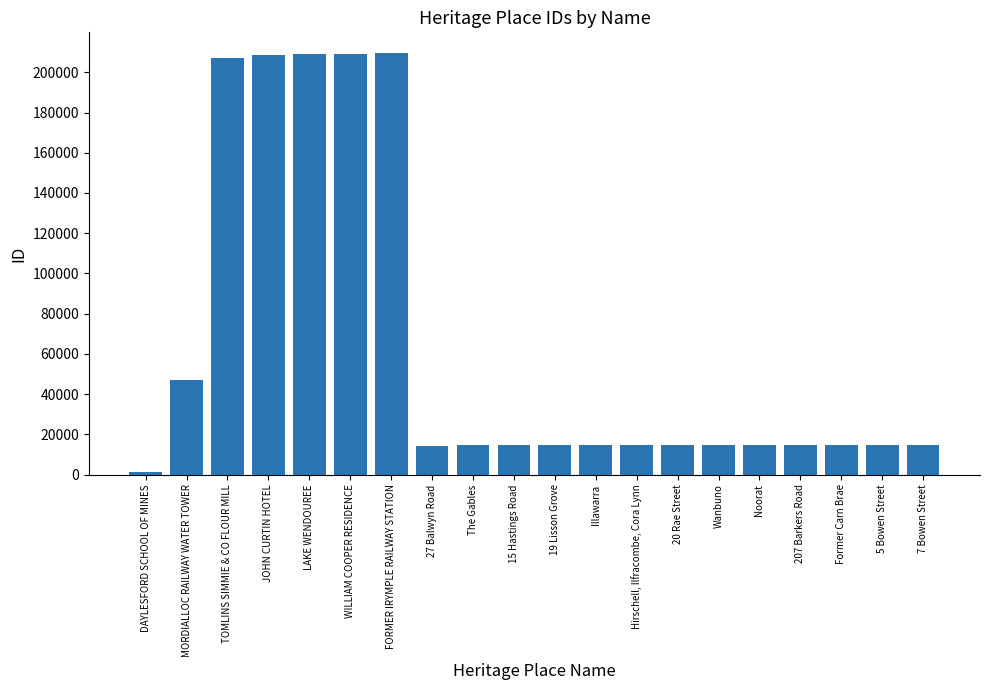

Rank the categories by value from lowest to highest.

DAYLESFORD SCHOOL OF MINES, 27 Balwyn Road, The Gables, 15 Hastings Road, 19 Lisson Grove, Illawarra, Hirschell, Ilfracombe, Cora Lynn, 20 Rae Street, Wanbuno, Noorat, 207 Barkers Road, Former Carn Brae, 5 Bowen Street, 7 Bowen Street, MORDIALLOC RAILWAY WATER TOWER, TOMLINS SIMMIE & CO FLOUR MILL, JOHN CURTIN HOTEL, LAKE WENDOUREE, WILLIAM COOPER RESIDENCE, FORMER IRYMPLE RAILWAY STATION